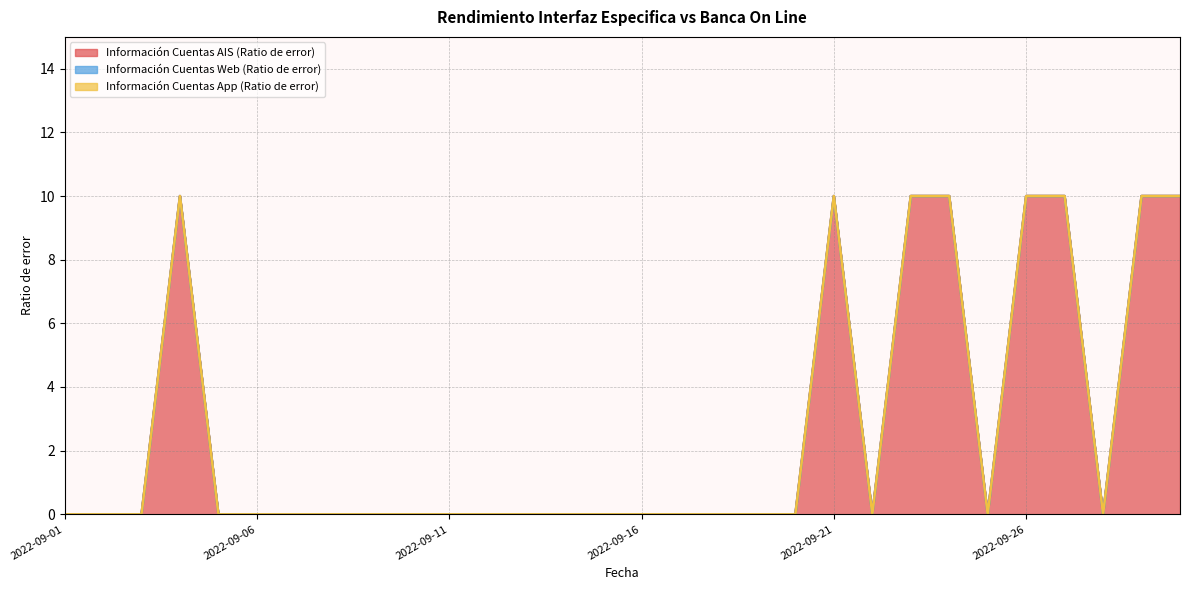

Reading left to right, extract all data points from this chart.

Información Cuentas AIS (Ratio de error): 0	0	0	10	0	0	0	0	0	0	0	0	0	0	0	0	0	0	0	0	10	0	10	10	0	10	10	0	10	10
Información Cuentas Web (Ratio de error): 0	0	0	0	0	0	0	0	0	0	0	0	0	0	0	0	0	0	0	0	0	0	0	0	0	0	0	0	0	0
Información Cuentas App (Ratio de error): 0	0	0	0	0	0	0	0	0	0	0	0	0	0	0	0	0	0	0	0	0	0	0	0	0	0	0	0	0	0